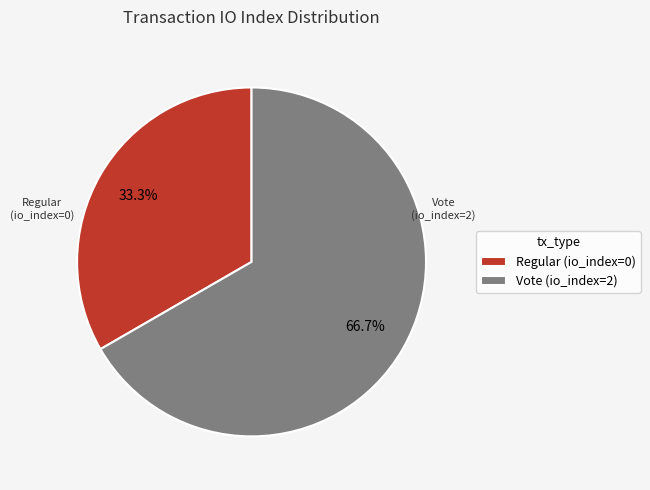

To the nearest percent, what is the average slice percentage?

50%